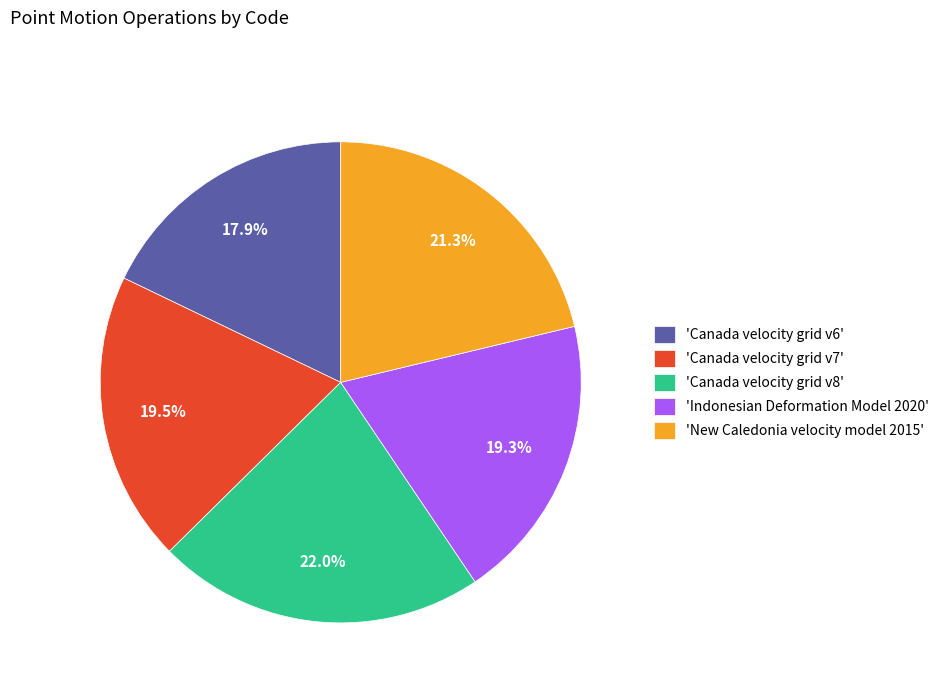

Which category has the biggest portion of the pie?

'Canada velocity grid v8'